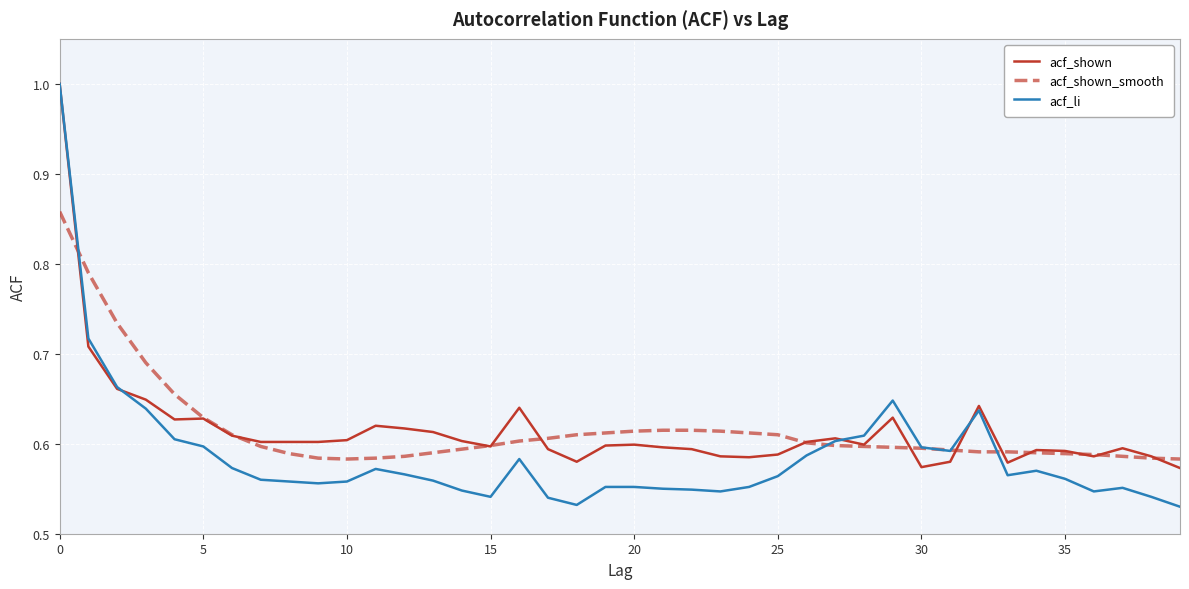

True or false: acf_shown and acf_shown_smooth cross at least once.

True